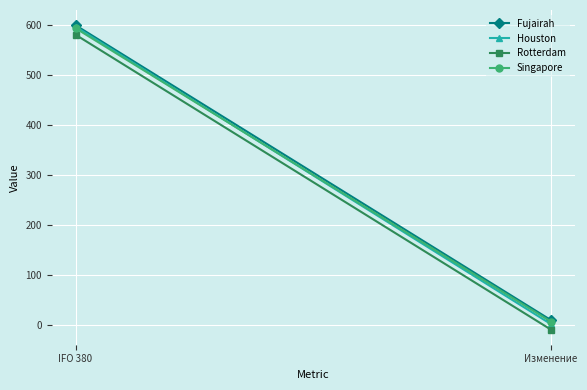

What is the label of the 2nd point from the left?

Изменение